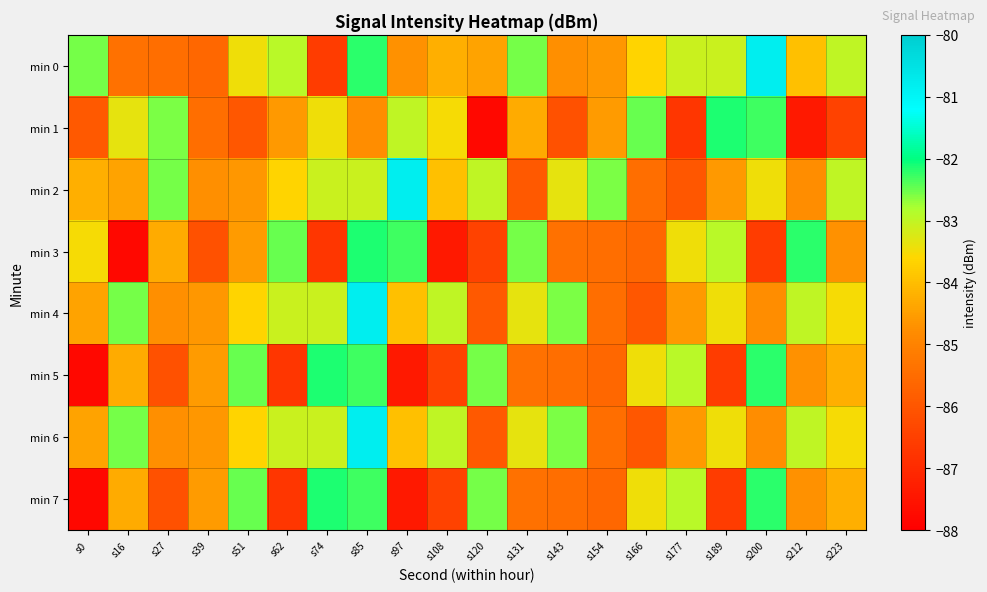

What is the total value across all series at s16?

-674.6